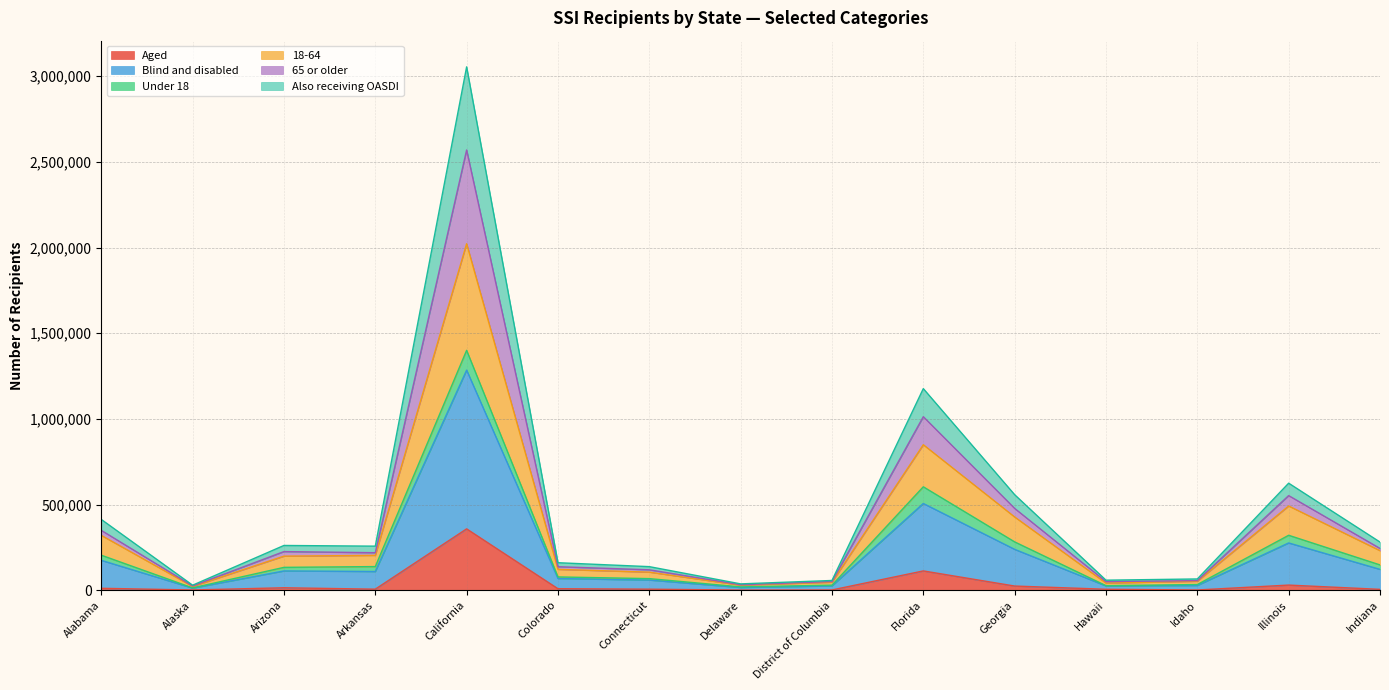

What position from the left is Colorado?

6